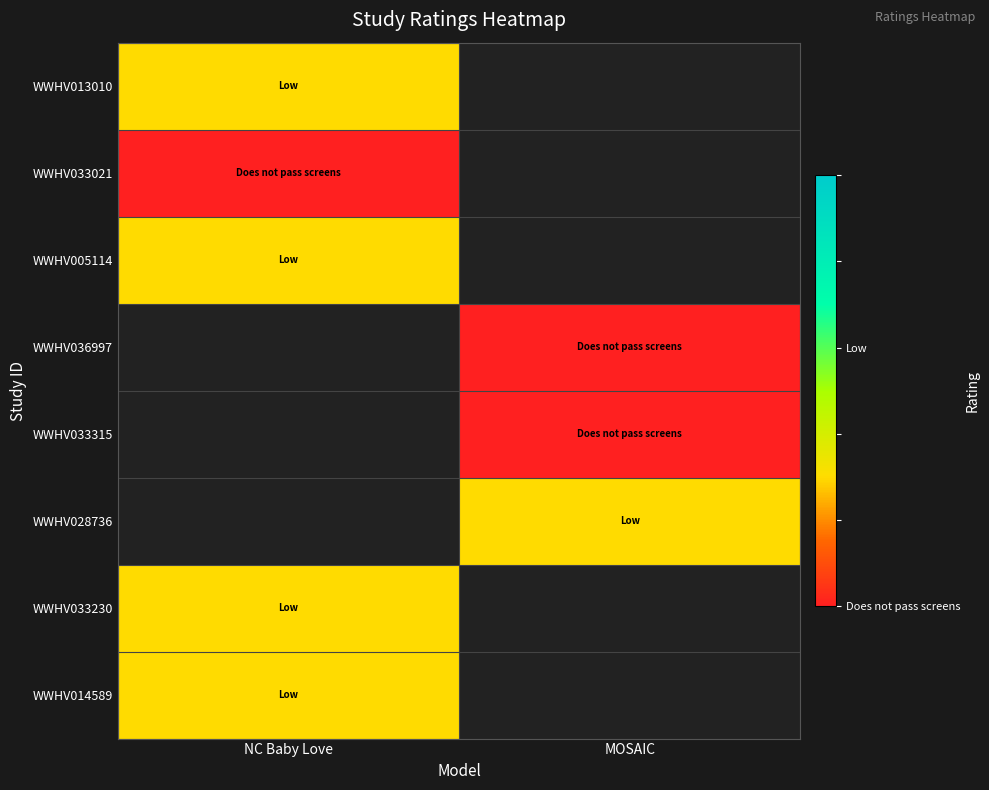

At which category does the chart reach its peak across all series?

NC Baby Love